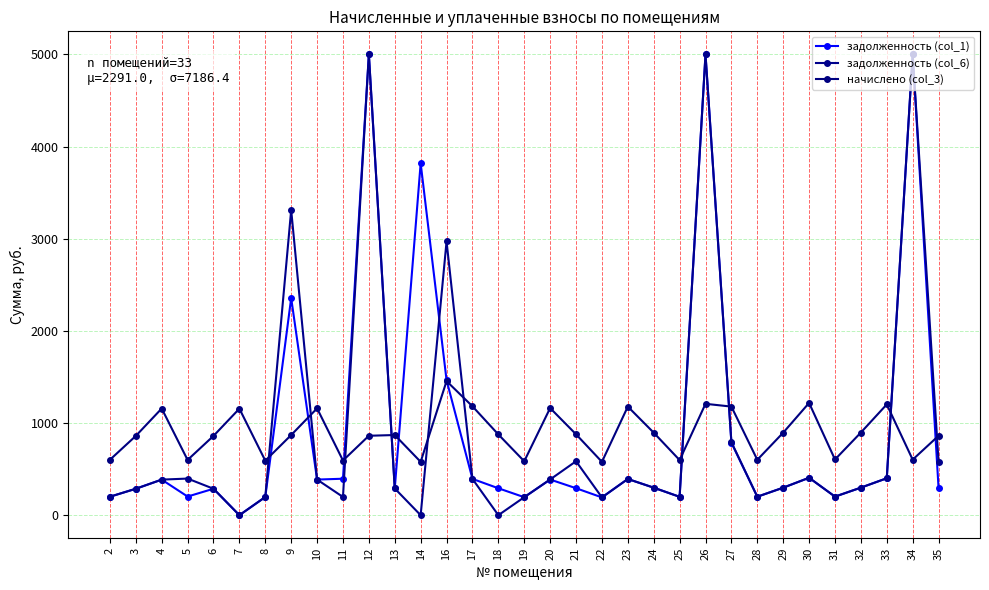

Between 11 and 20, which series saw the biggest shift?

начислено (col_3)